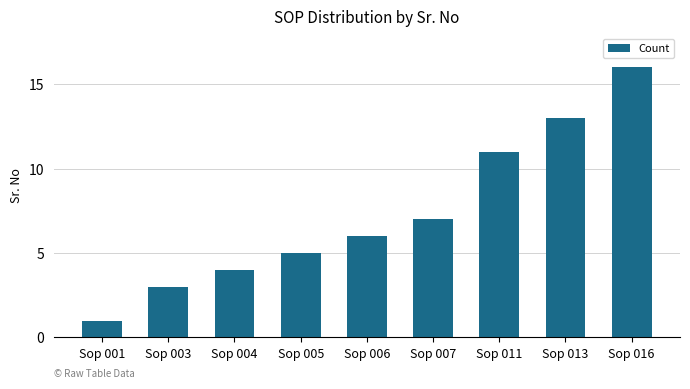

Which label corresponds to the largest value in the chart?

Sop 016